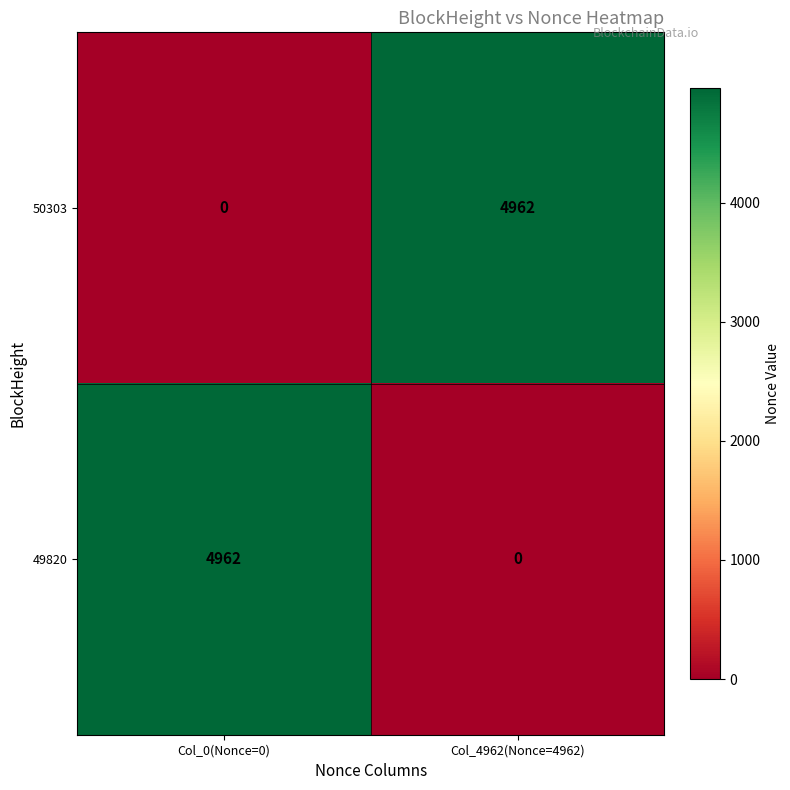

Reading left to right, list all the values displayed in this chart.

50303: Col_0(Nonce=0)=0	Col_4962(Nonce=4962)=4962
49820: Col_0(Nonce=0)=4962	Col_4962(Nonce=4962)=0